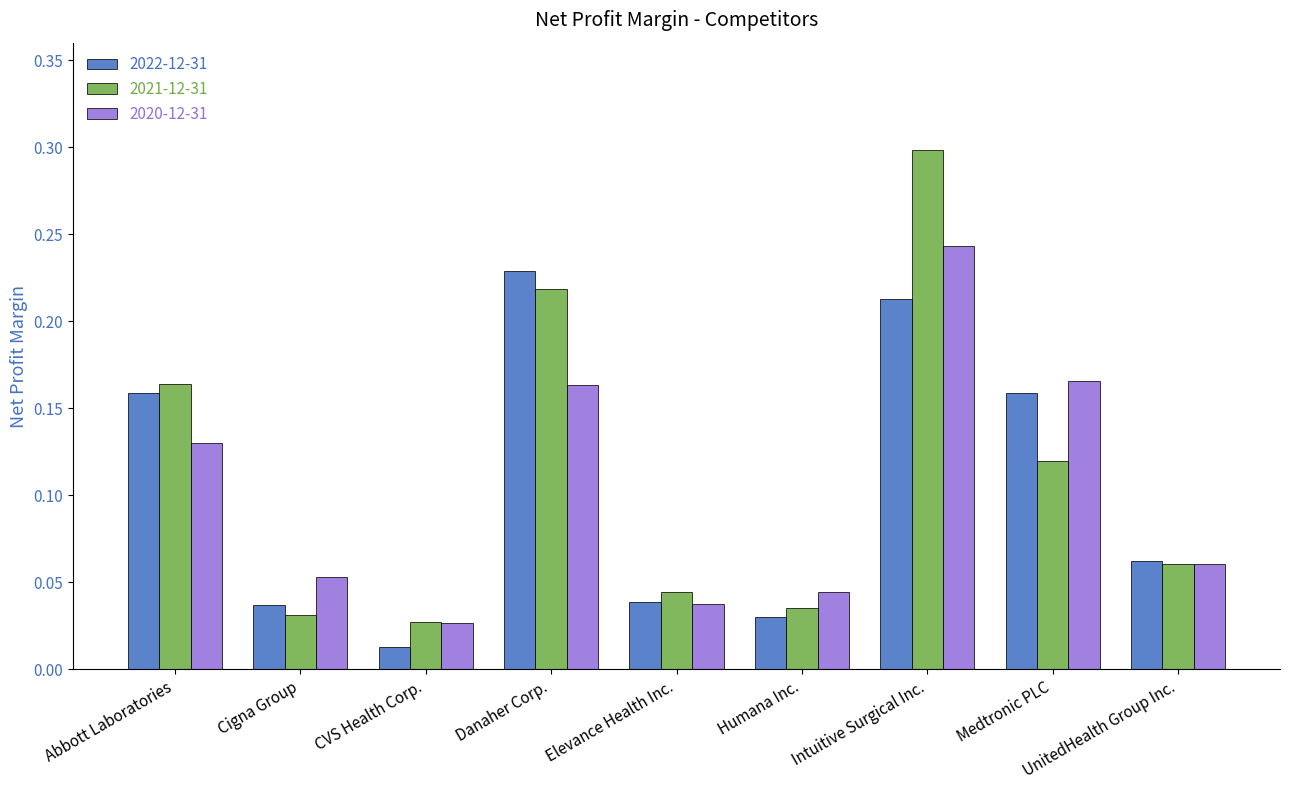

What is the sum of all 2022-12-31 values?

0.9